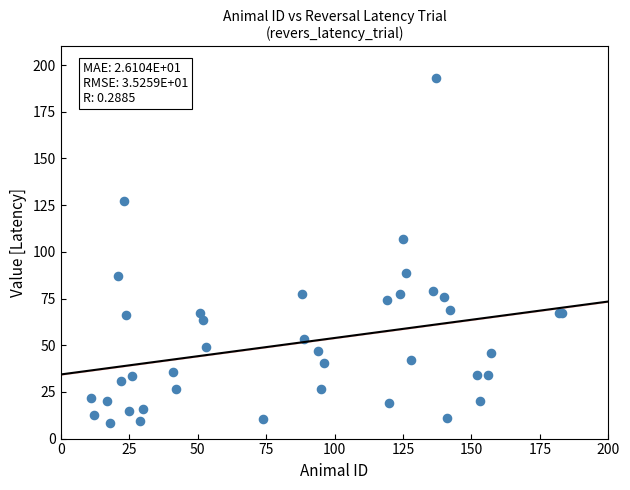

What Y value in the scatter plot is closest to 100?

107.0